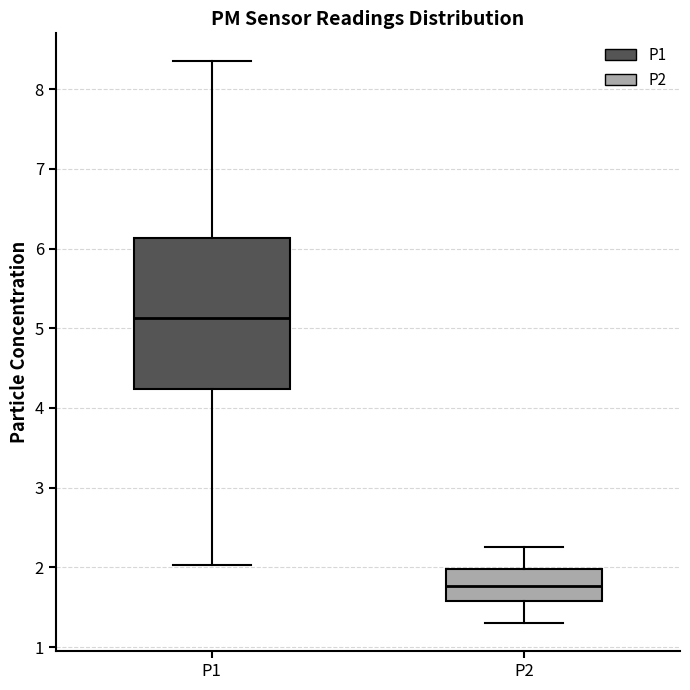

Reading left to right, transcribe this box plot: for each box, give where its median line is, the range the box spans, and where its two whiskers end, as read against the y-axis. The values are not printed on the chart, so give them approximately, as read against the axis.

P1: median 5.1, box 4.2 to 6.1, whiskers 2.0 to 8.4
P2: median 1.8, box 1.6 to 2.0, whiskers 1.3 to 2.3